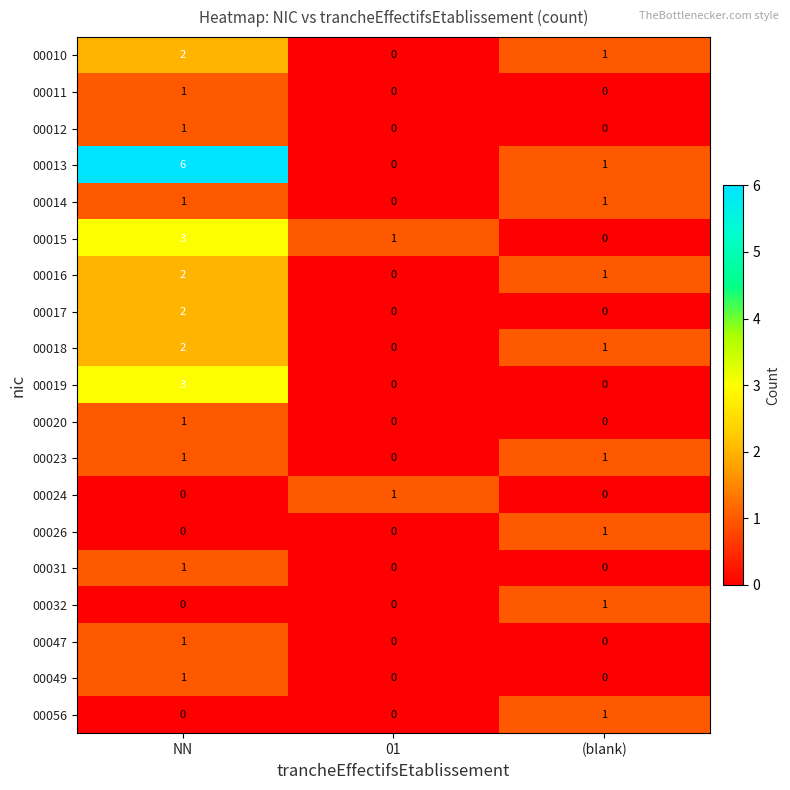

What is the sum of the 00013 values at (blank) and NN?

7